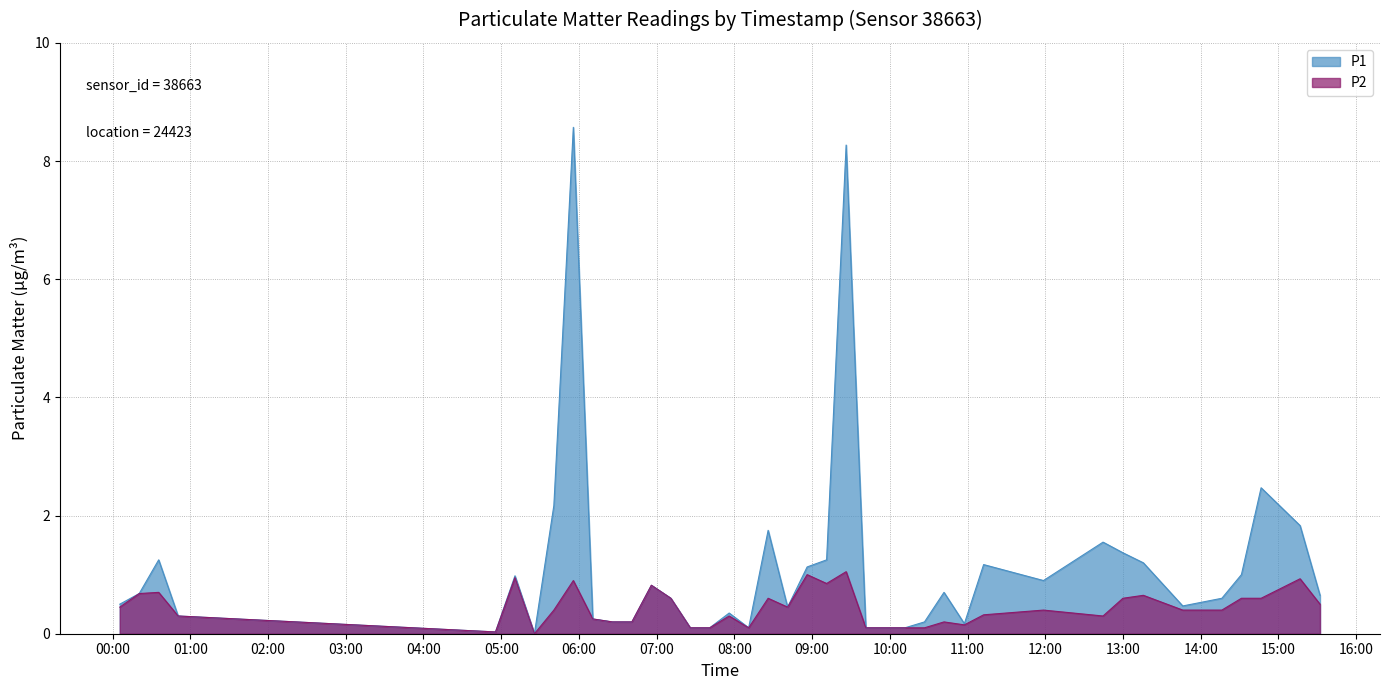

True or false: P2 and P1 cross at least once.

False